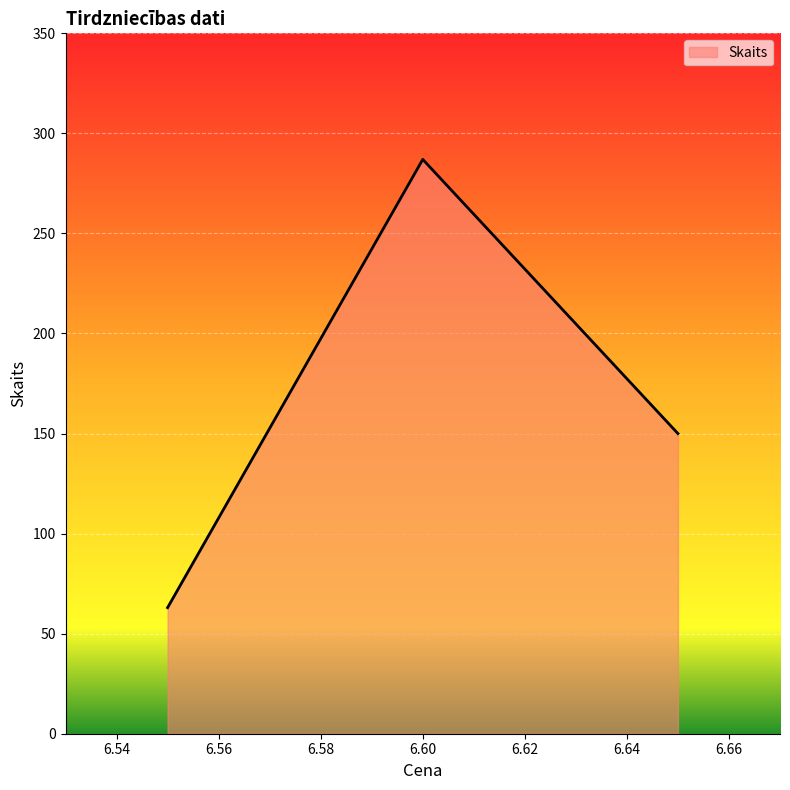

How many lines are shown in the chart?

1